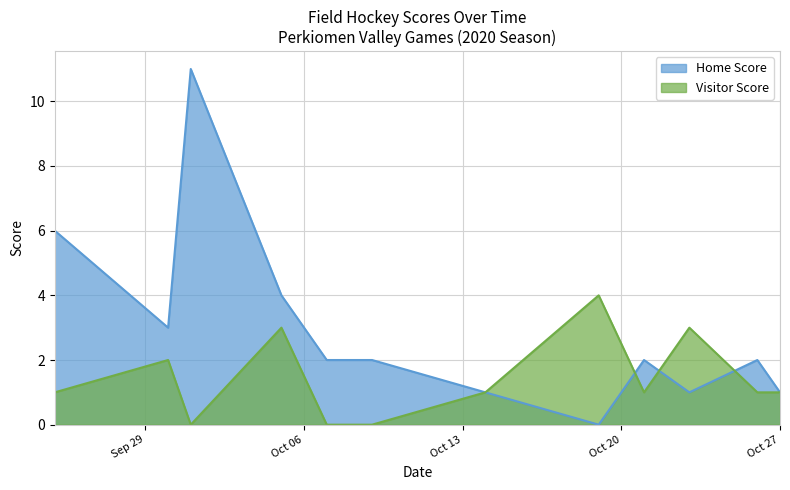

Does the chart have visible grid lines?

Yes